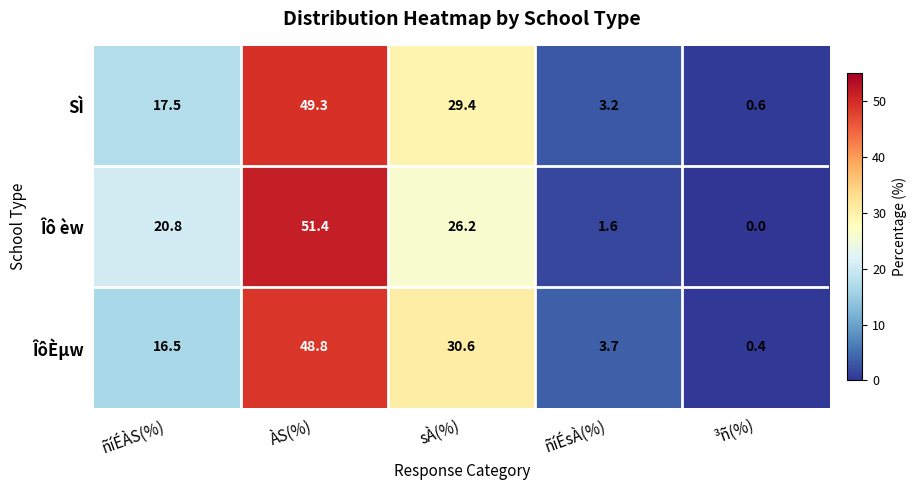

Reading left to right, extract all data points from this chart.

SÌ: ñíÉÀS(%)=17.5	ÀS(%)=49.3	sÀ(%)=29.4	ñíÉsÀ(%)=3.2	³ñ(%)=0.6
Îô èw: ñíÉÀS(%)=20.8	ÀS(%)=51.4	sÀ(%)=26.2	ñíÉsÀ(%)=1.6	³ñ(%)=0.0
ÎôÈµw: ñíÉÀS(%)=16.5	ÀS(%)=48.8	sÀ(%)=30.6	ñíÉsÀ(%)=3.7	³ñ(%)=0.4